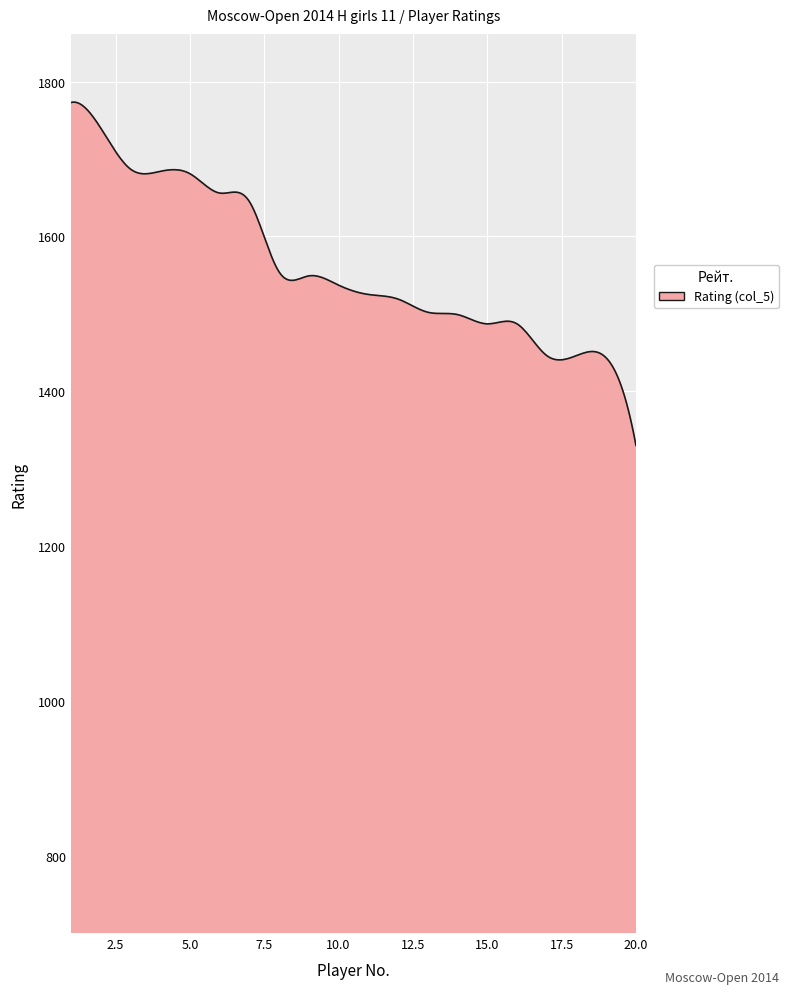

What is the difference between the maximum and minimum values?

443.5